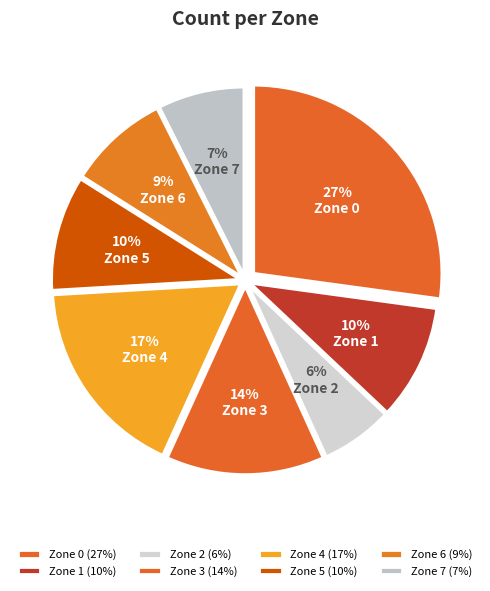

Which has a higher value, Zone 2 or Zone 3?

Zone 3